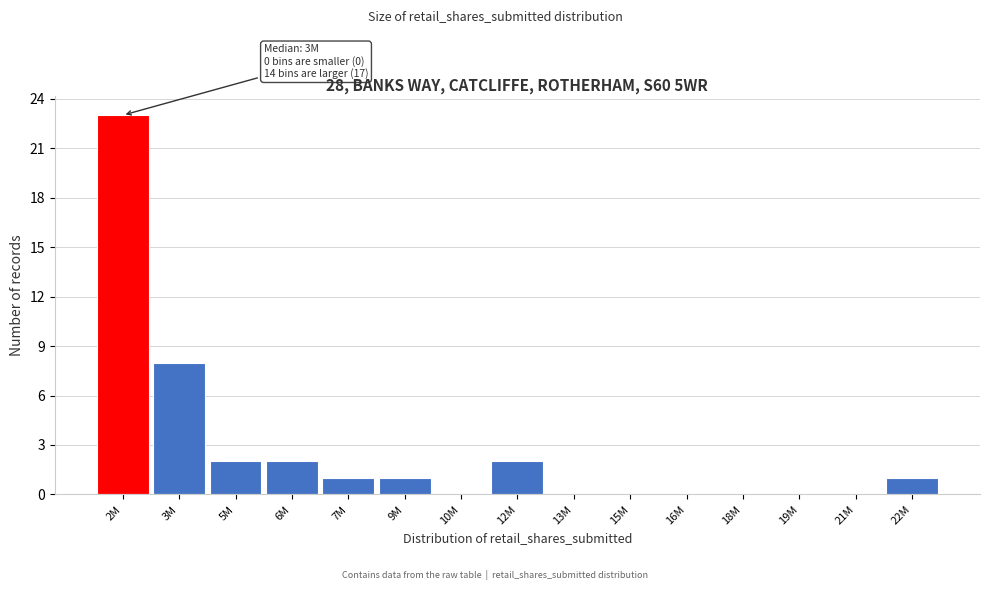

Reading left to right, what are all the values shown in this chart?

2M=23	3M=8	5M=2	6M=2	7M=1	9M=1	10M=0	12M=2	13M=0	15M=0	16M=0	18M=0	19M=0	21M=0	22M=1